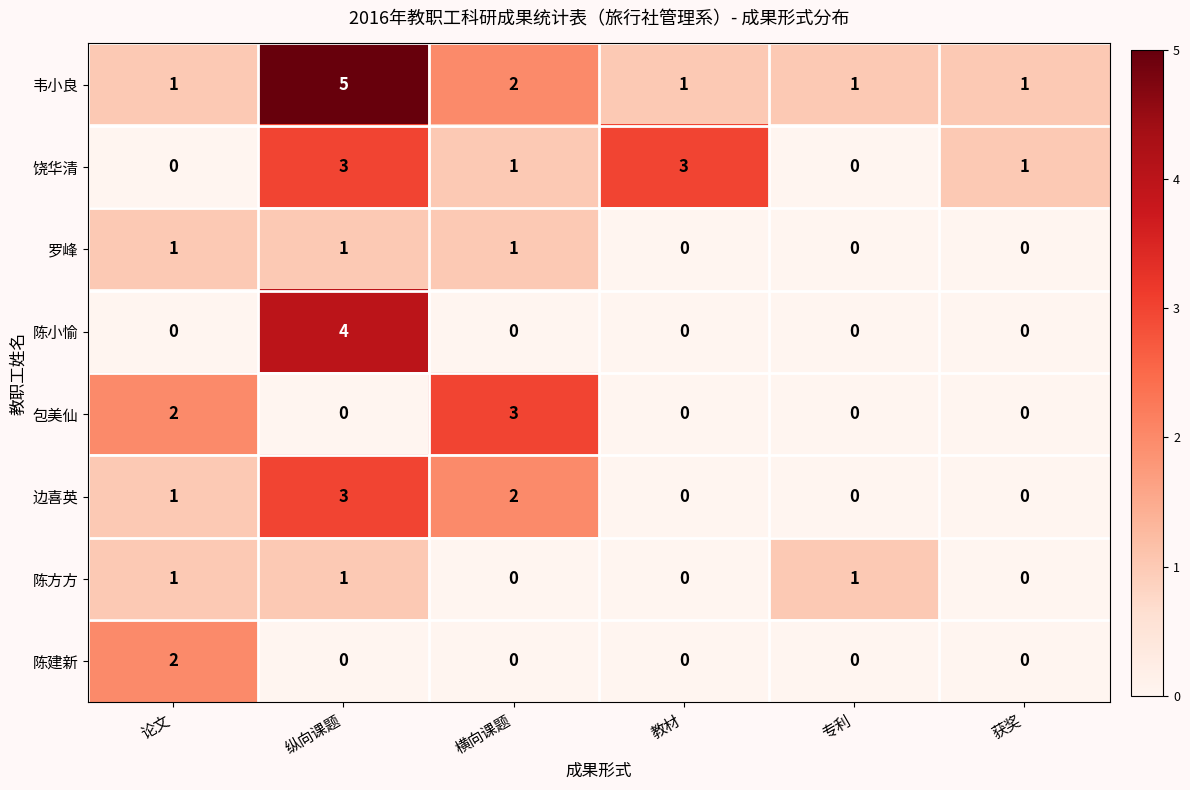

Between 横向课题 and 教材, which series saw the biggest shift?

包美仙